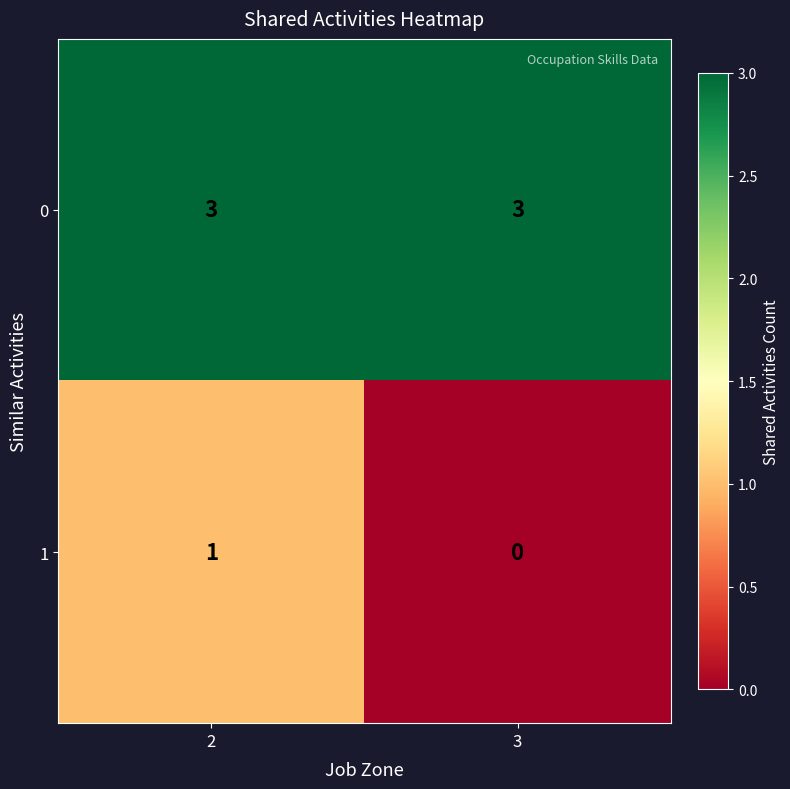

What is the total value across all series at 2?

4